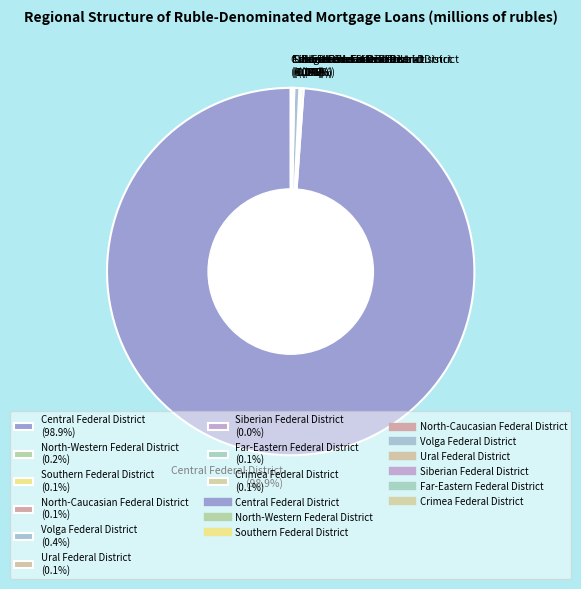

Is there a majority slice in this chart?

Yes